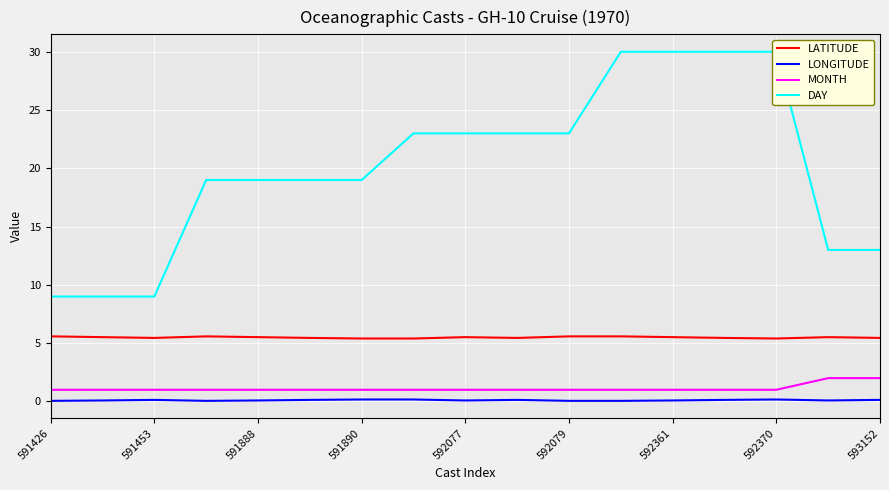

Is it true that MONTH equals 1.0 at 592361?

True